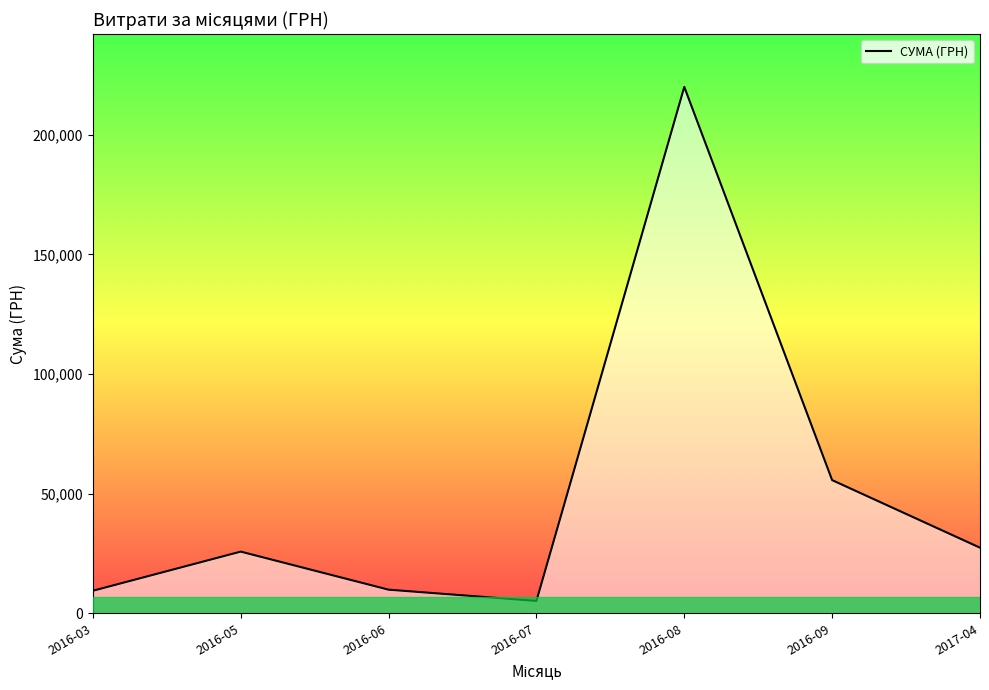

The chart shows a value of 27404.2 at 2017-04. True or false?

True